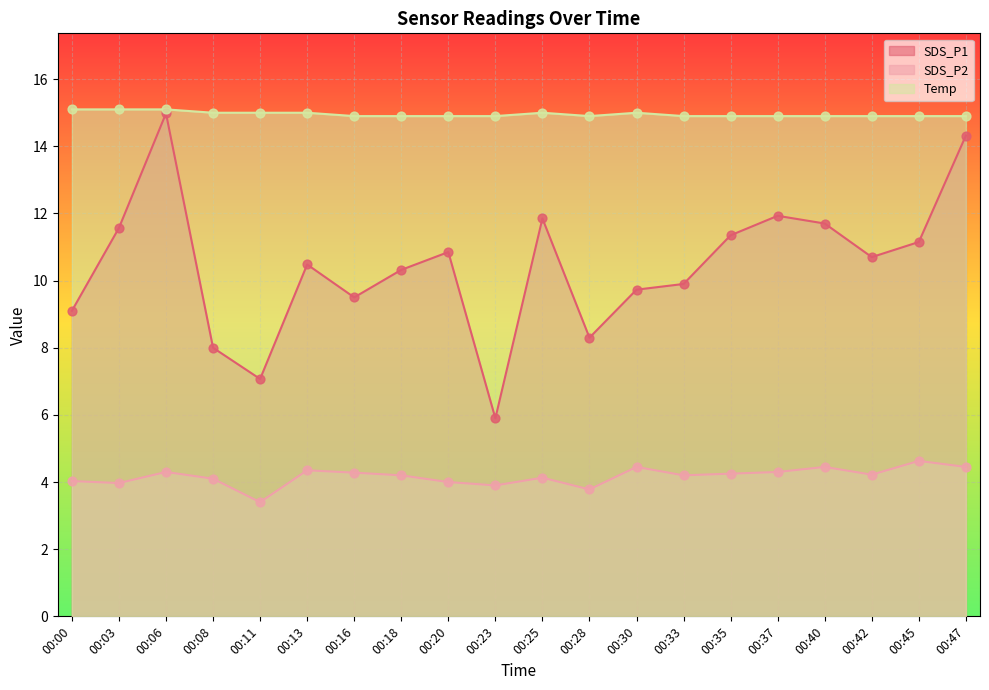

What are all the series names shown in the legend?

SDS_P1, SDS_P2, Temp